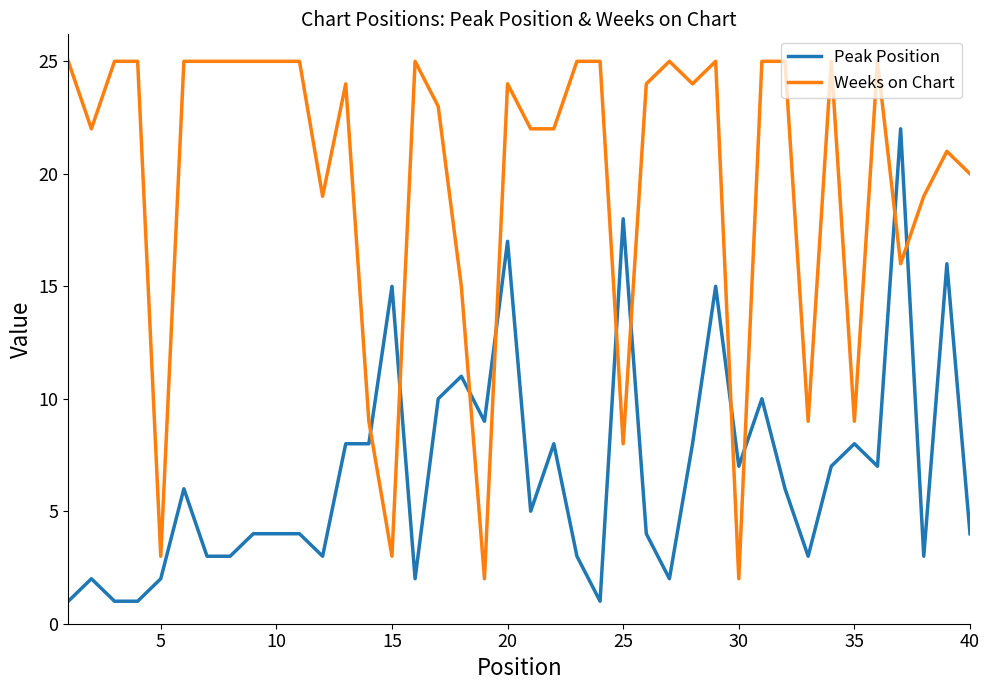

What is the maximum value shown in the chart?

25